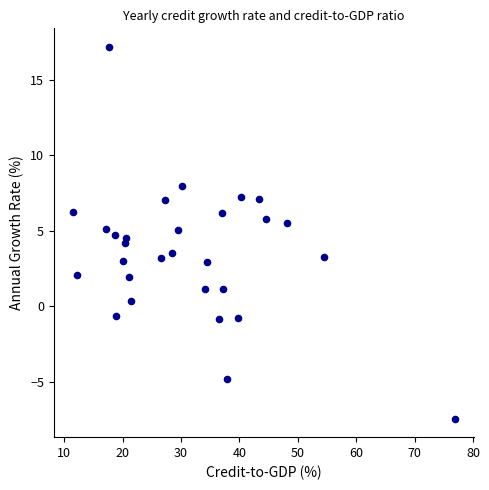

What is the range of X values (max minus min)?

65.4